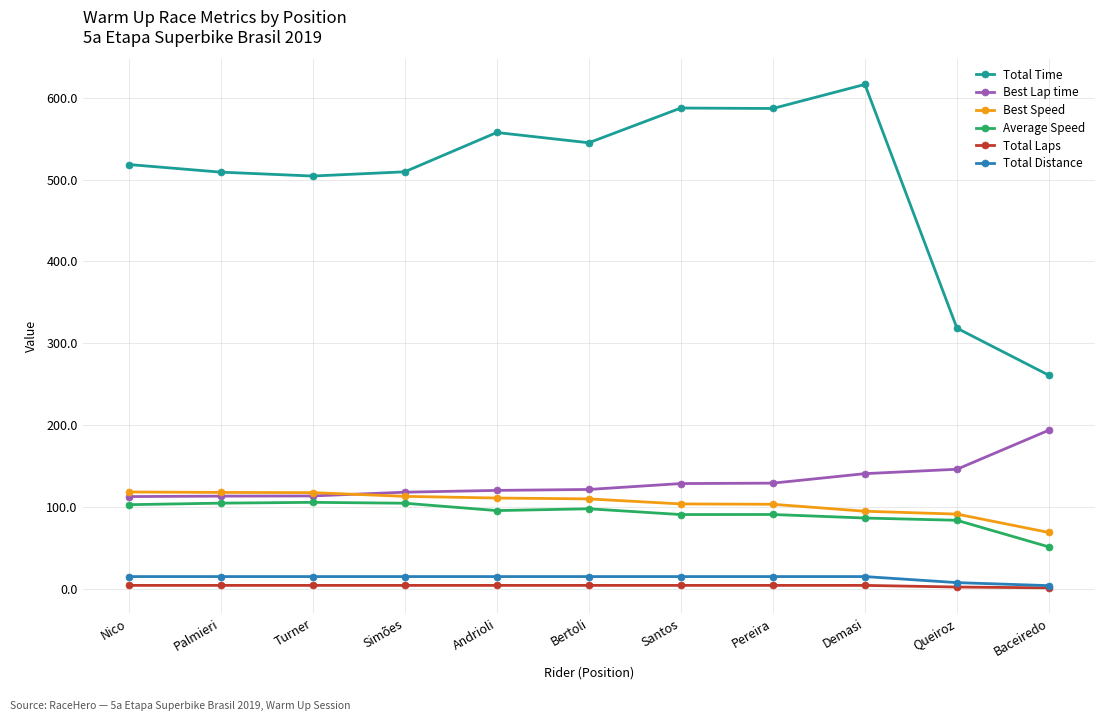

What are all the series names shown in the legend?

Total Time, Best Lap time, Best Speed, Average Speed, Total Laps, Total Distance